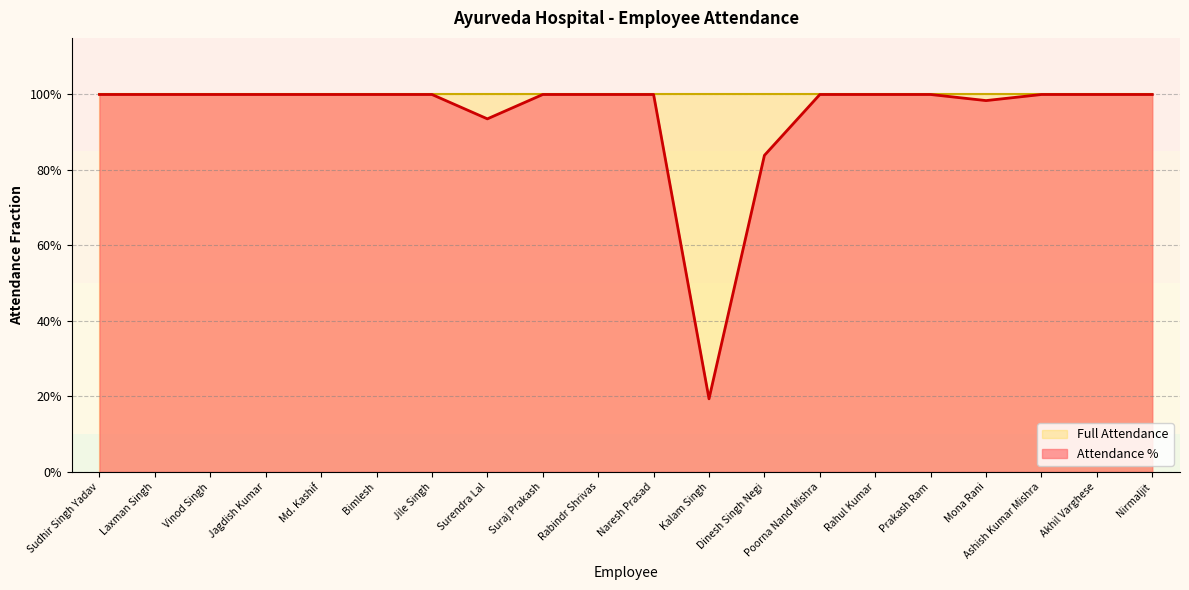

Is it true that the value at Rabindr Shrivas is 1.0?

True